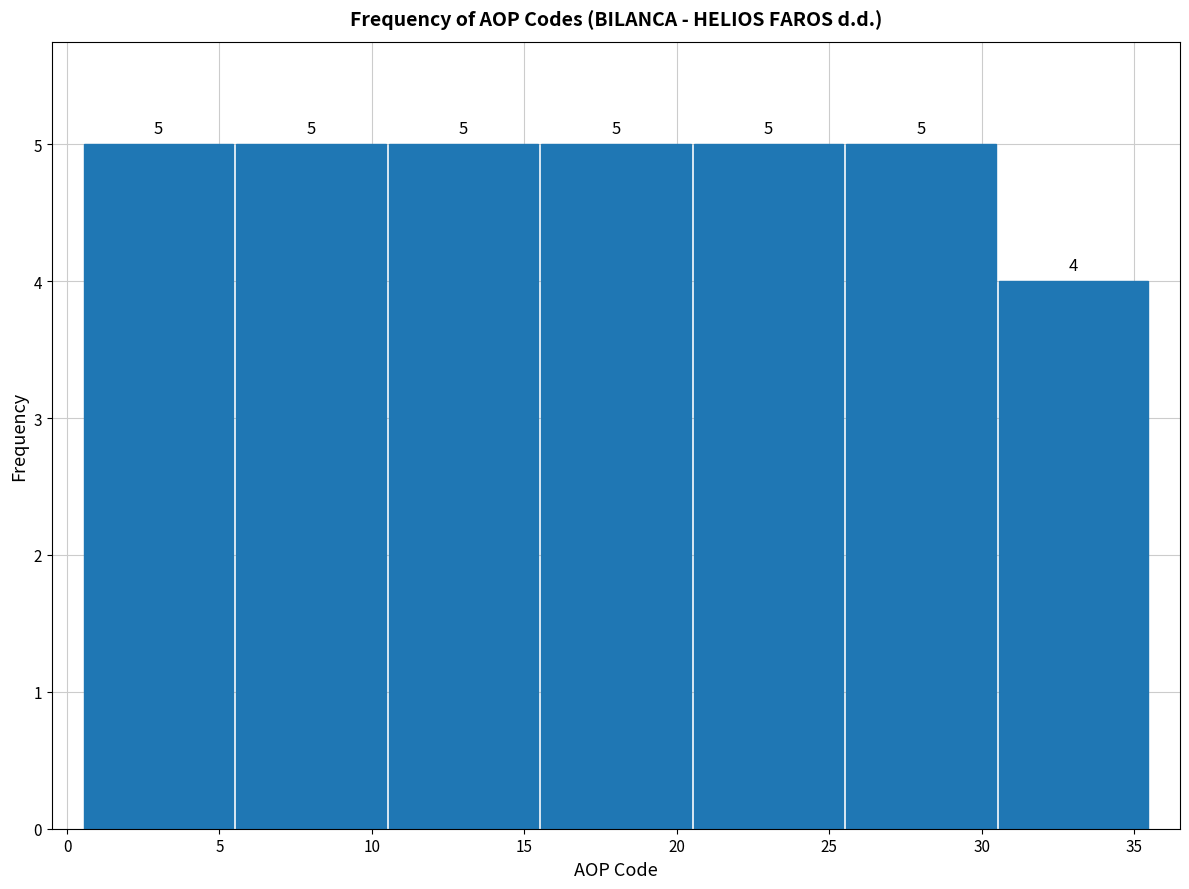

How tall is the bar that spans 10.5 to 15.5 on the x-axis?

5